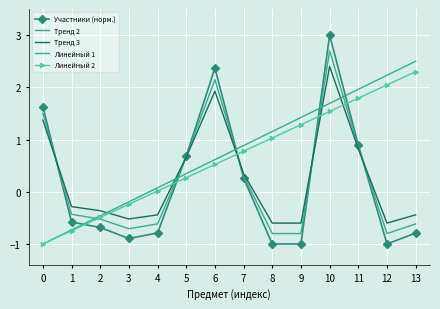

At how many categories does at least one series exceed 1?

8